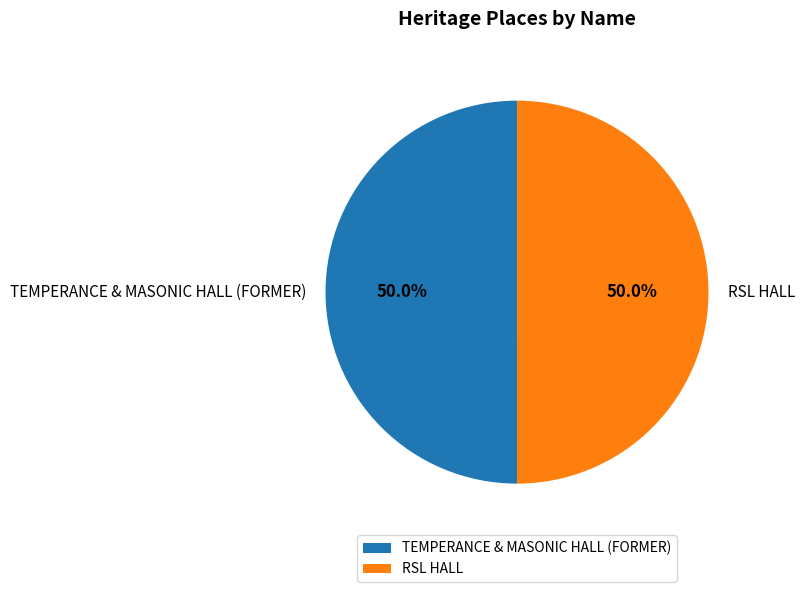

Approximately how many times larger is the value at RSL HALL compared to TEMPERANCE & MASONIC HALL (FORMER)?

1.0